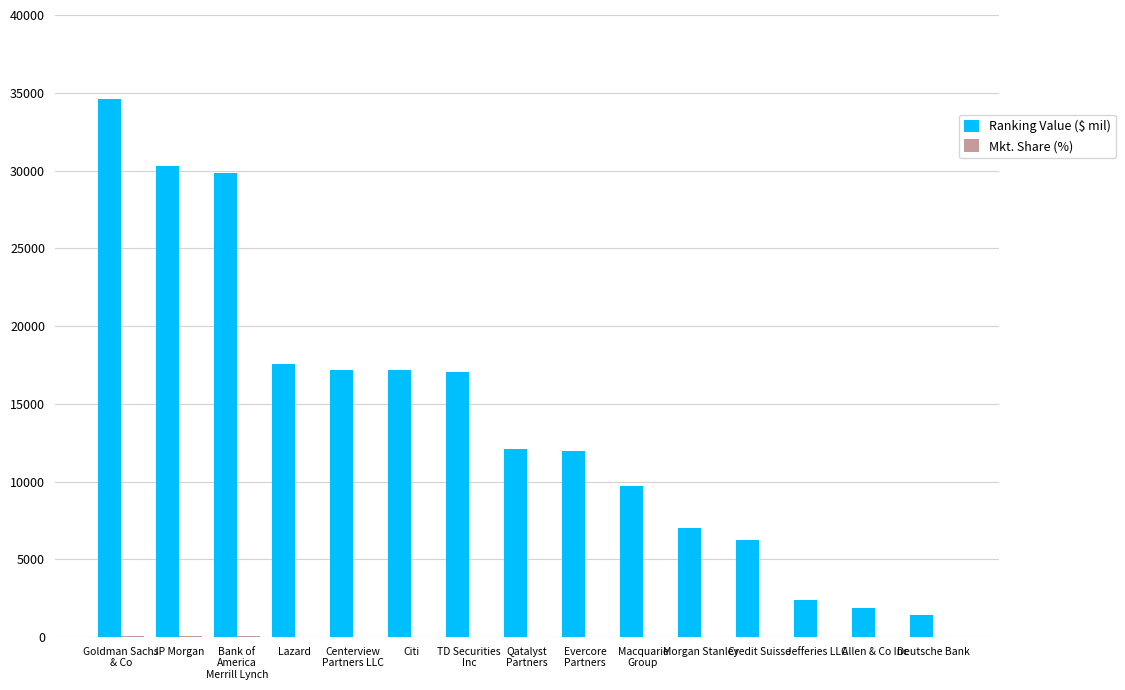

Where is Ranking Value ($ mil) nearest to the value 18005?

Lazard